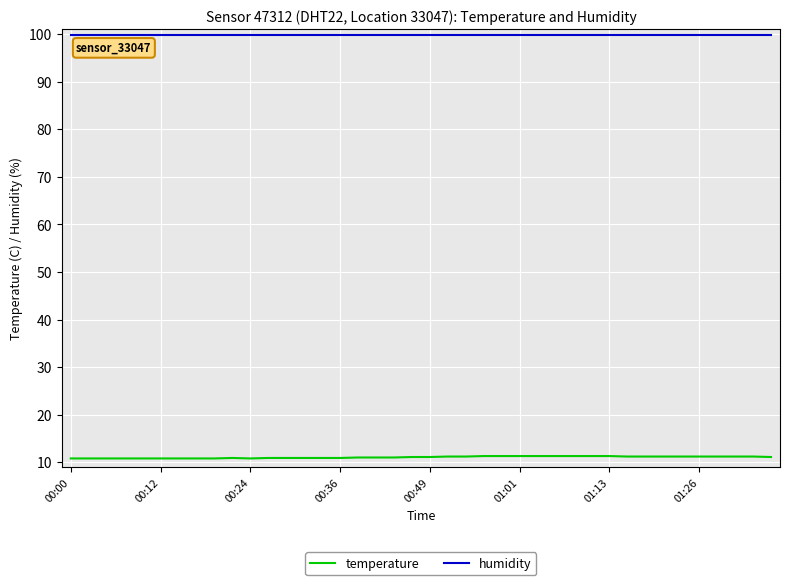

Which series has the largest total across all categories?

humidity